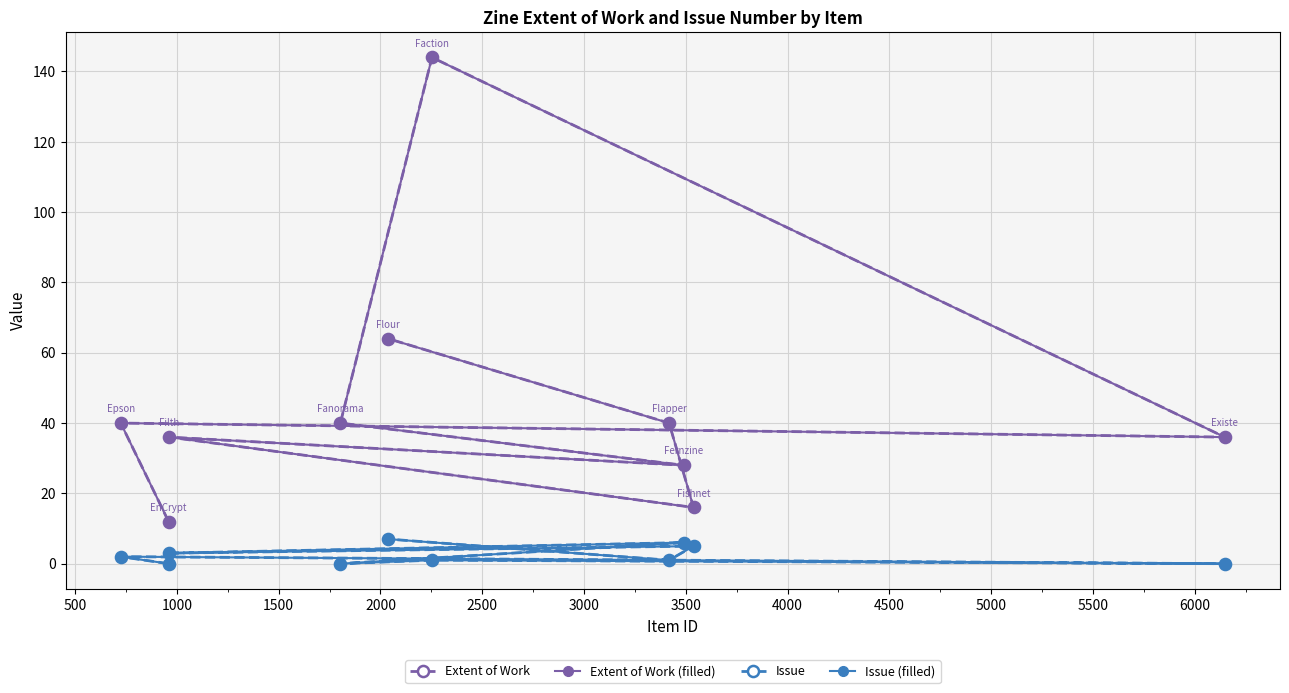

What is the total value across all series at 4000?

82